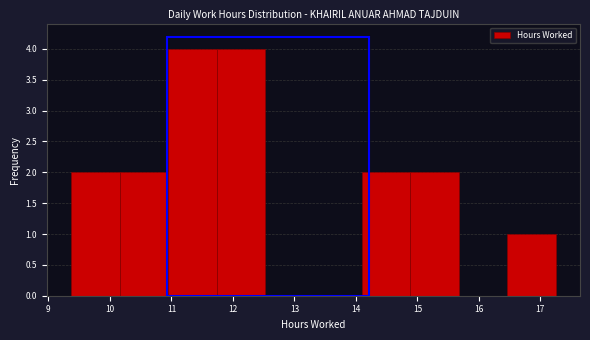

What is the height of the bar covering 16.5 to 17.3 on the x-axis? Neither the bar edges nor the heights are printed on the chart, so give them approximately, as read against the axes.

1